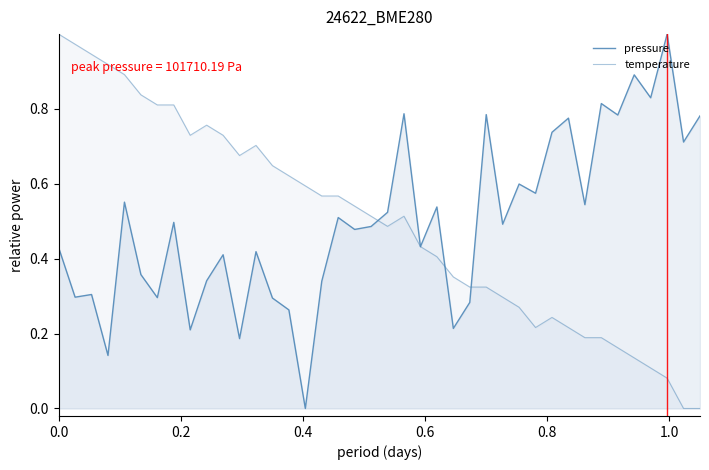

What is the label of the 5th point from the left?

0.8